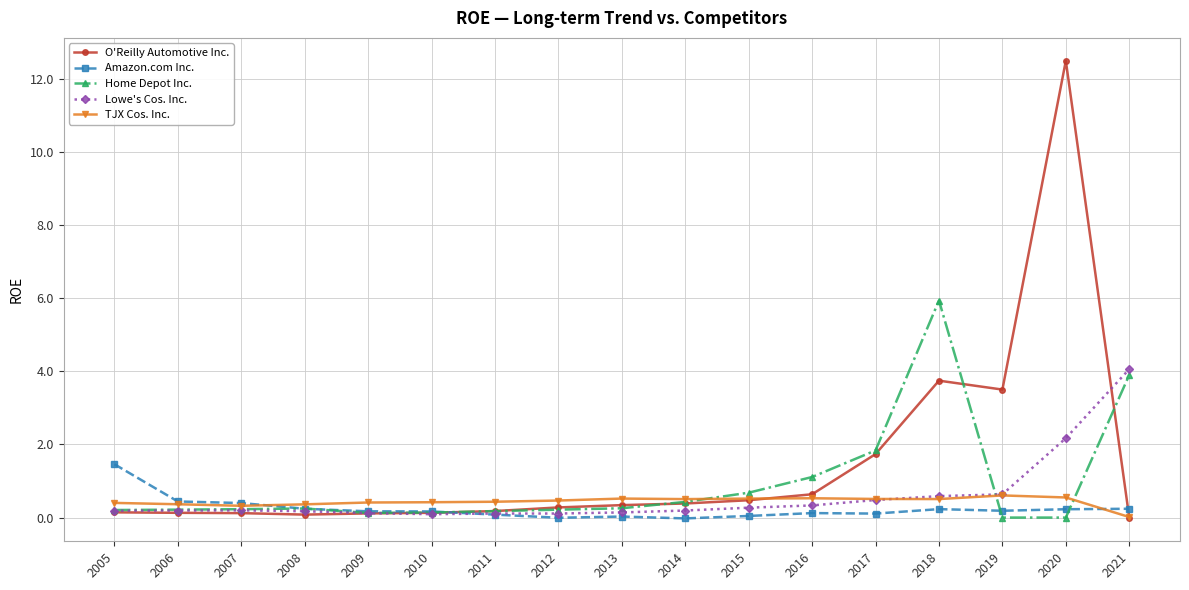

What is the highest value of the O'Reilly Automotive Inc. series?

12.5